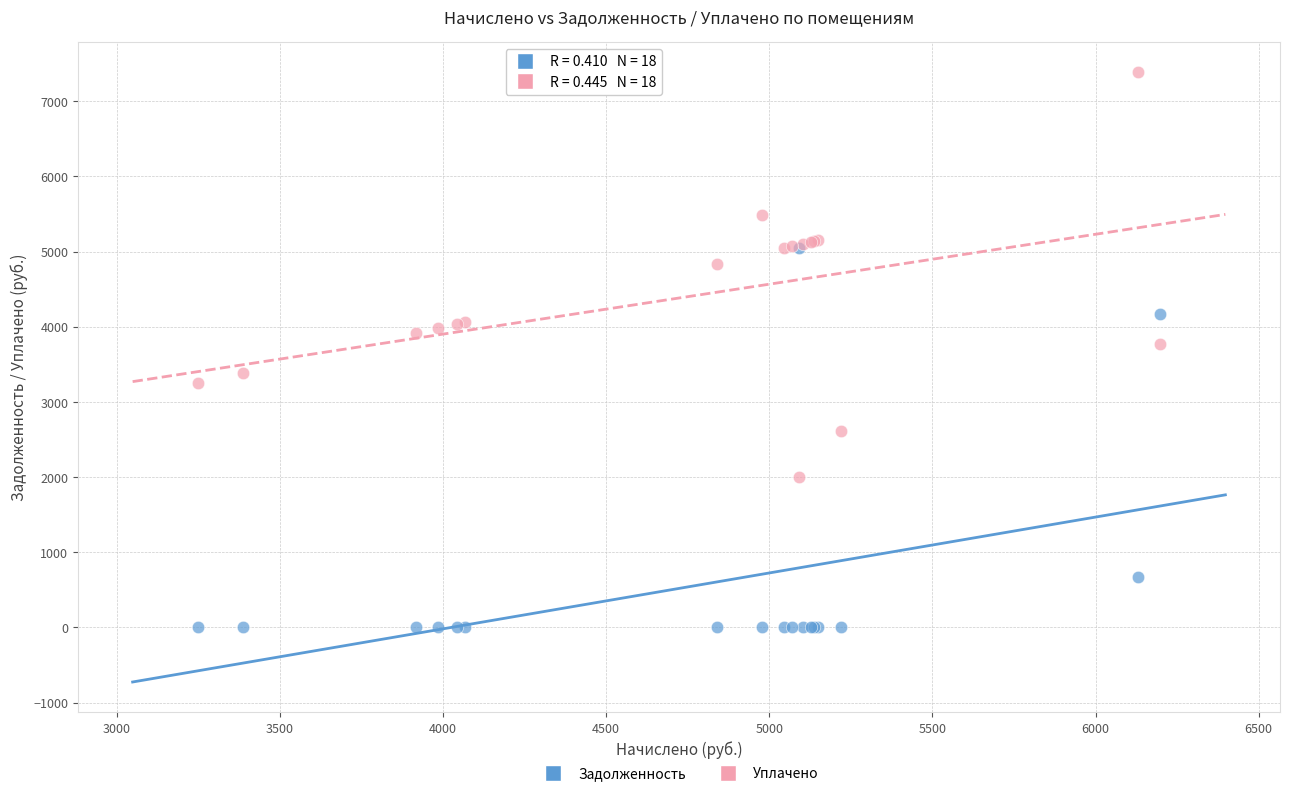

In the Уплачено series, what Y value is closest to 4692?

4838.4